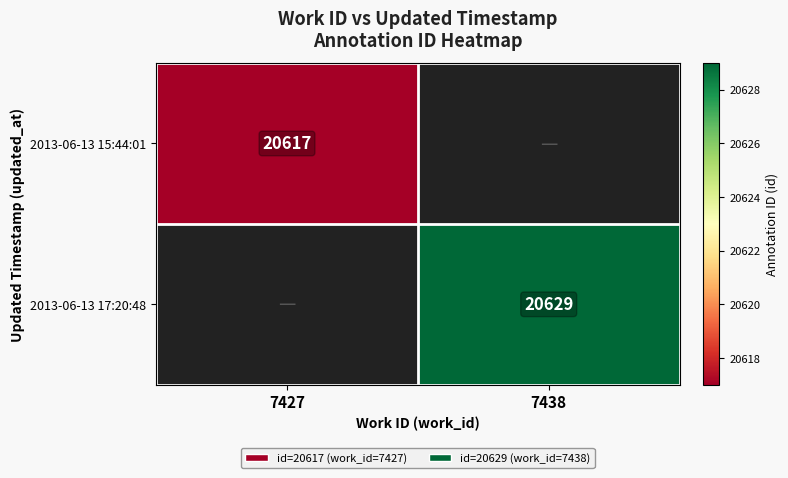

True or false: 2013-06-13 17:20:48 has a value of 20629 at 7438.

True